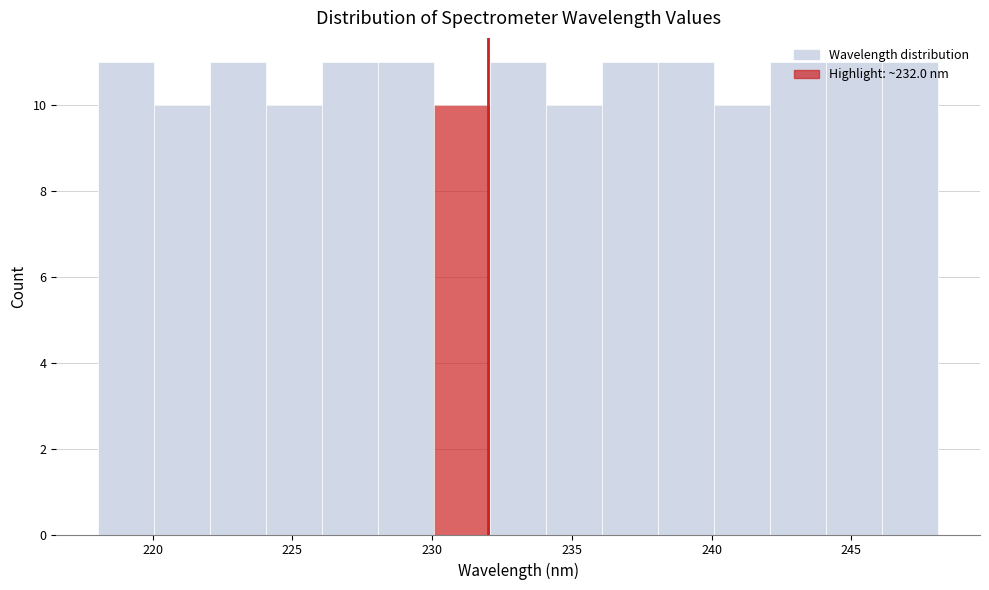

Reading left to right, list every bar in this chart as the range it spans on the x-axis followed by its height. Neither the bar edges nor the heights are printed on the chart, so give them approximately, as read against the axes.

218 to 220: 11
220 to 222: 10
222 to 224: 11
224 to 226: 10
226 to 228: 11
228 to 230: 11
230 to 232: 10
232 to 234: 11
234 to 236: 10
236 to 238: 11
238 to 240: 11
240 to 242: 10
242 to 244: 11
244 to 246: 11
246 to 248: 11